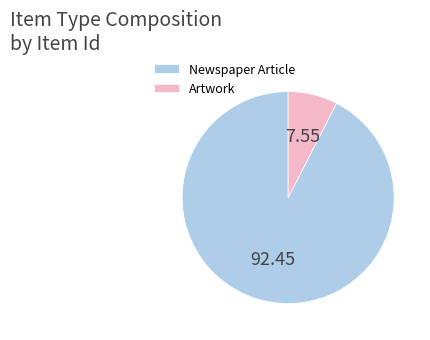

Is it true that Artwork is 14% of the pie?

False